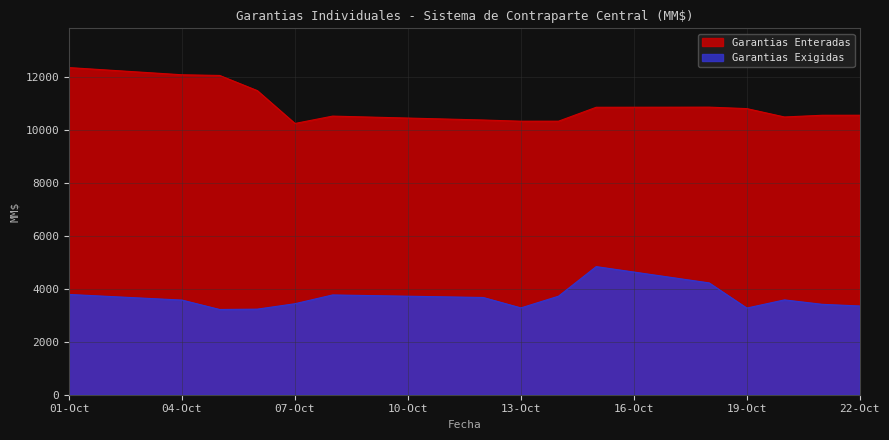

Is the value of Garantias Enteradas at 2010-10-20 greater than the value of Garantias Exigidas at 2010-10-21?

Yes